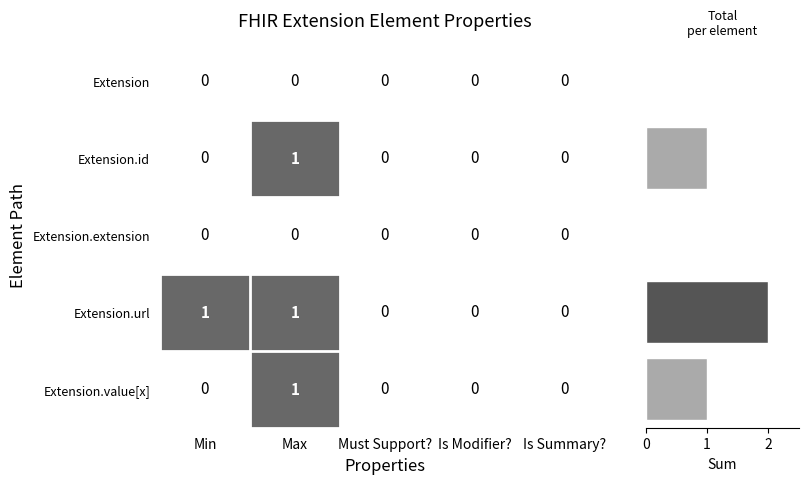

What is the maximum value for Row Total?

2